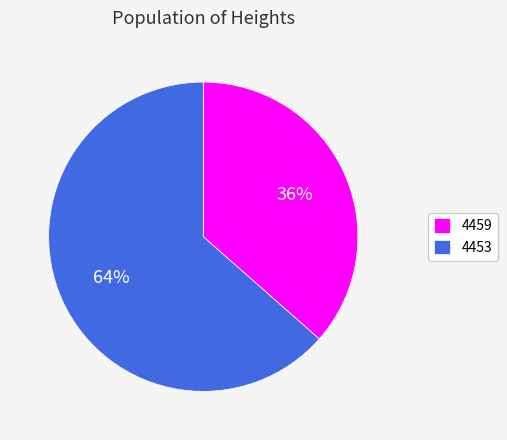

How many segments does this pie chart have?

2